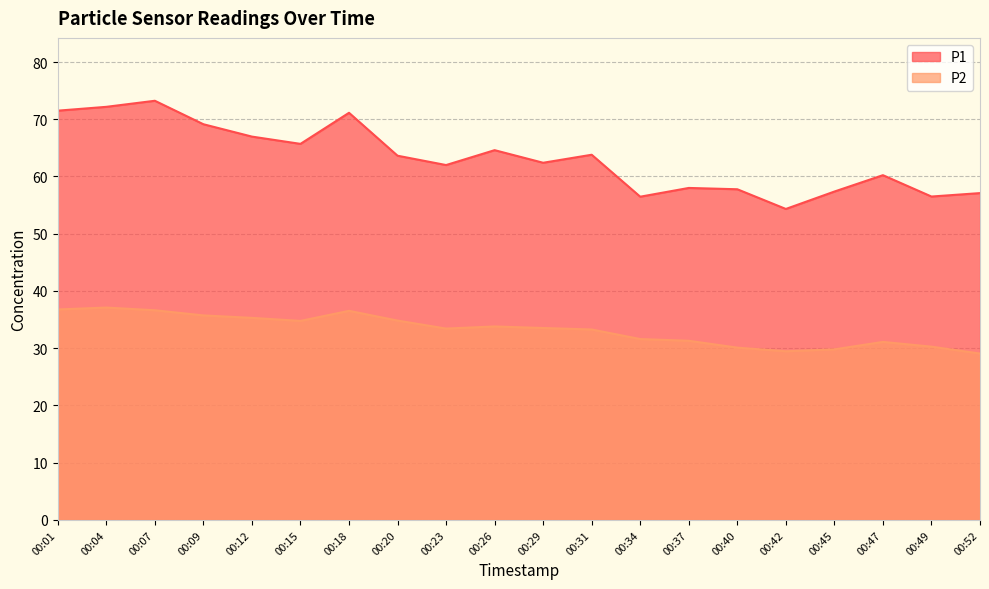

Reading left to right, what are all the values shown in this chart?

P1: 71.5	72.2	73.2	69.1	67.0	65.7	71.1	63.6	62.0	64.6	62.4	63.8	56.5	58.0	57.8	54.3	57.4	60.2	56.5	57.1
P2: 36.8	37.1	36.6	35.7	35.3	34.8	36.5	34.8	33.4	33.8	33.5	33.3	31.6	31.3	30.1	29.5	29.8	31.1	30.3	29.1